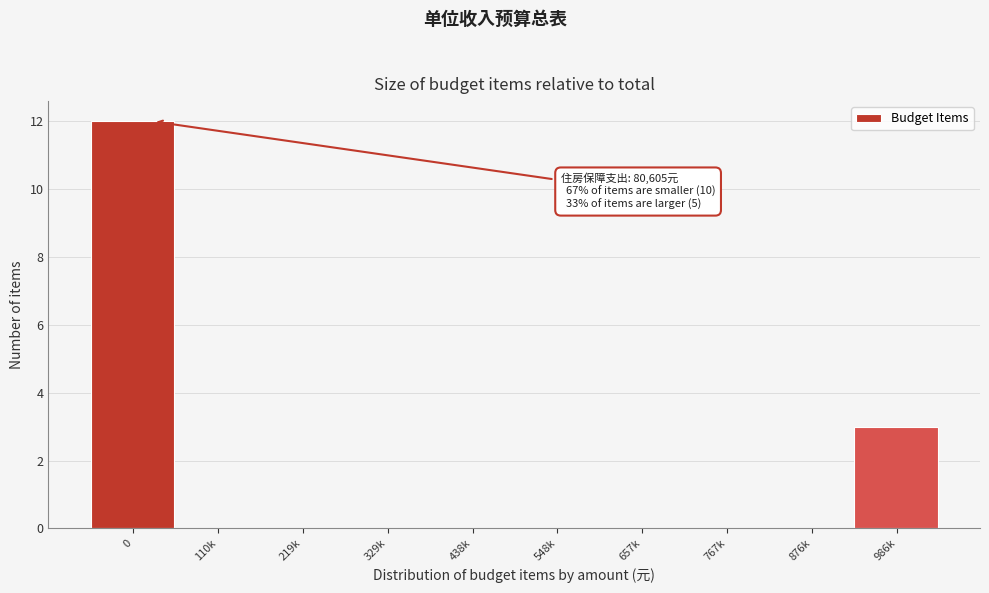

Reading left to right, extract all data points from this chart.

0=12	110k=0	219k=0	329k=0	438k=0	548k=0	657k=0	767k=0	876k=0	986k=3